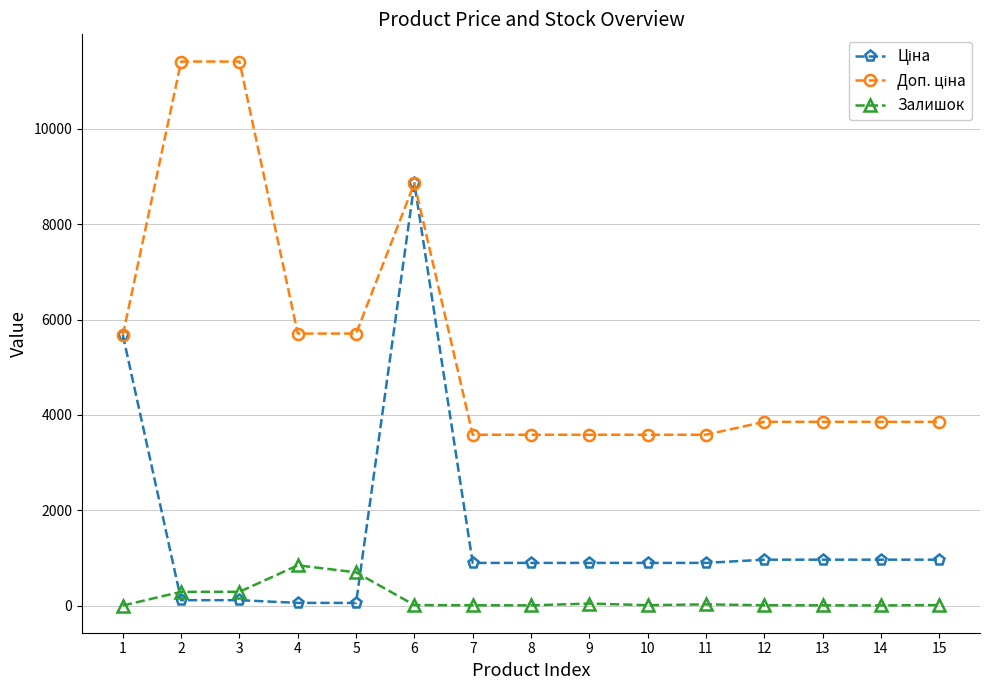

What is the total value across all series at 9?

4522.5